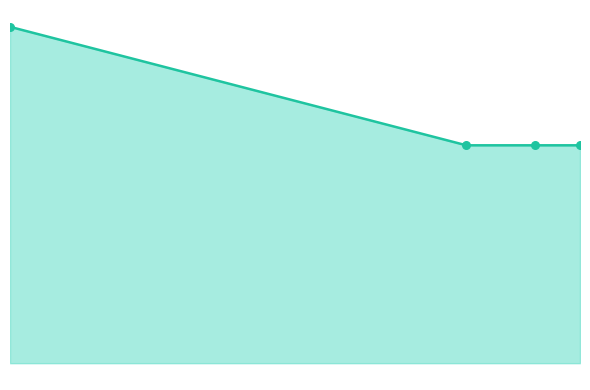

Which series reaches the maximum Y coordinate?

WoRMS ID line